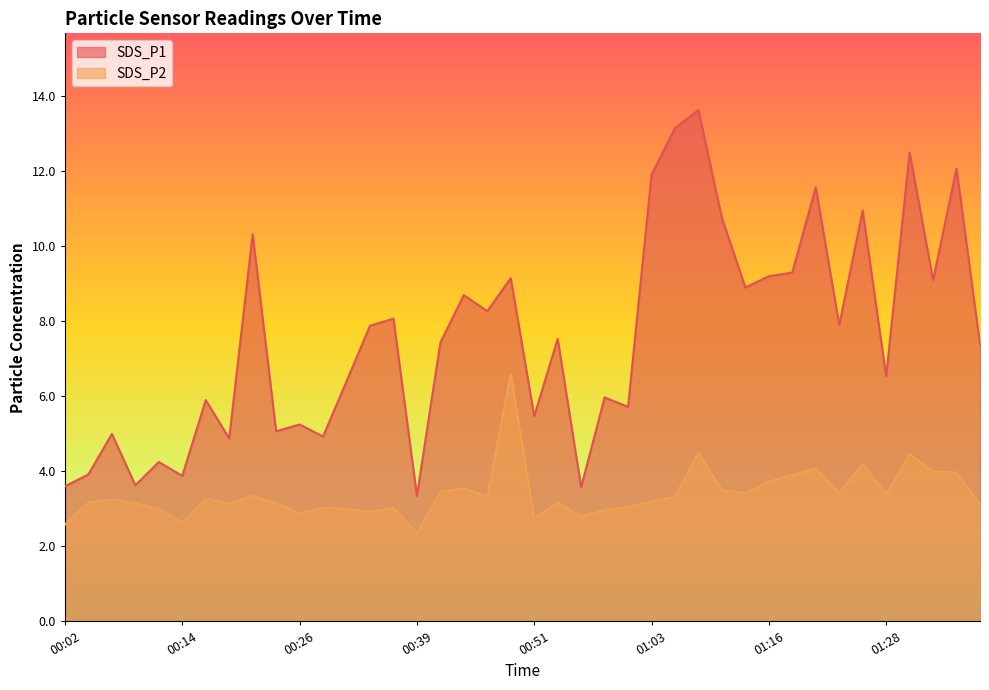

Which series changed the most between 00:07 and 01:13?

SDS_P1